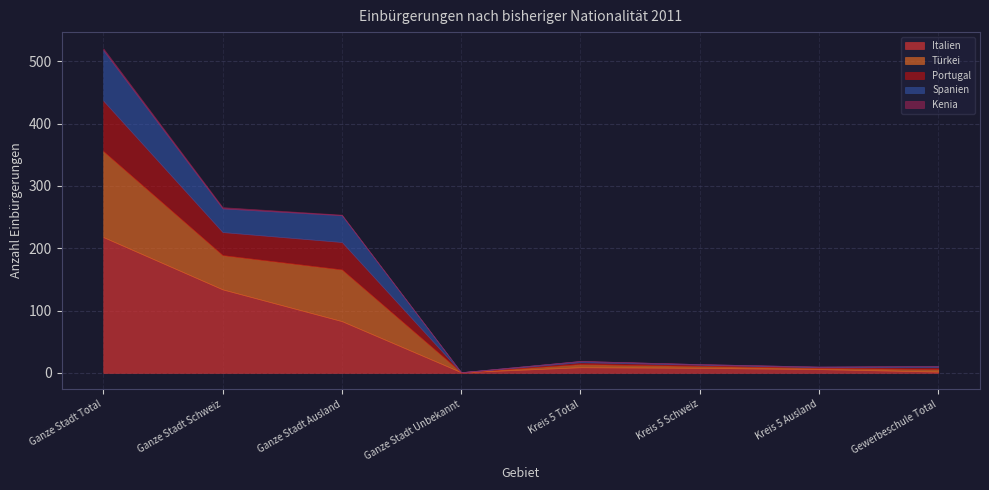

At which label is Italien closest to 109?

Ganze Stadt Schweiz